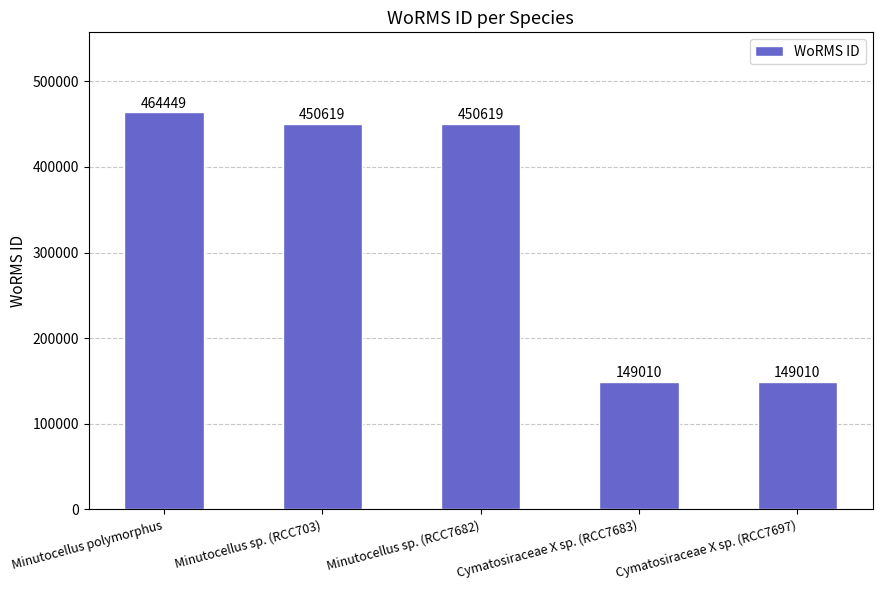

Approximately how many times larger is the value at Minutocellus sp. (RCC7682) compared to Cymatosiraceae X sp. (RCC7697)?

3.0